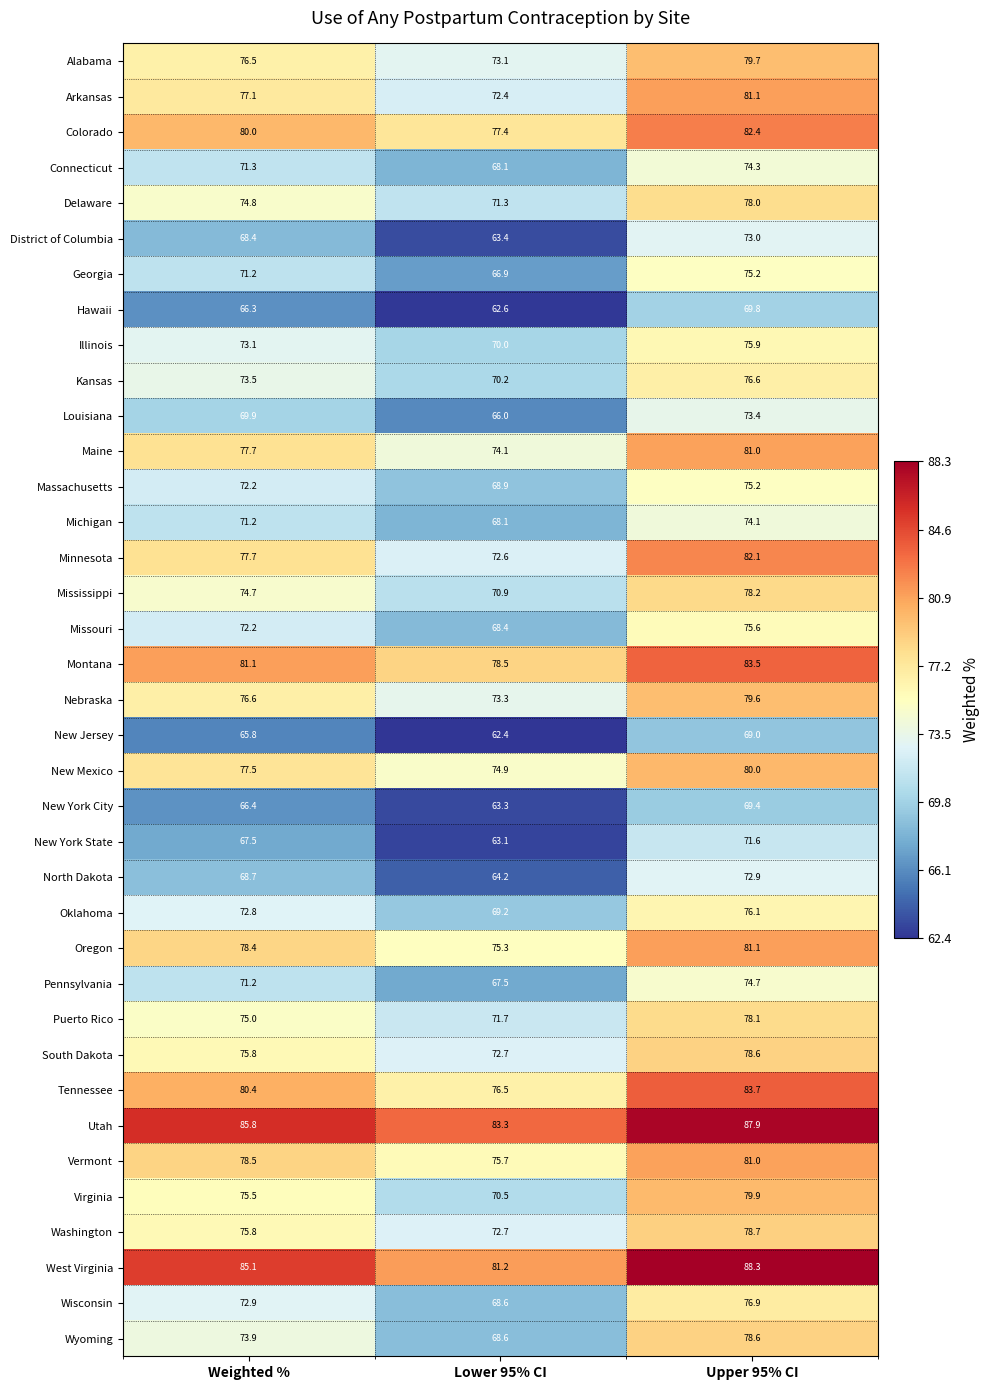

The Alabama series shows 73.1 at Lower 95% CI. True or false?

True